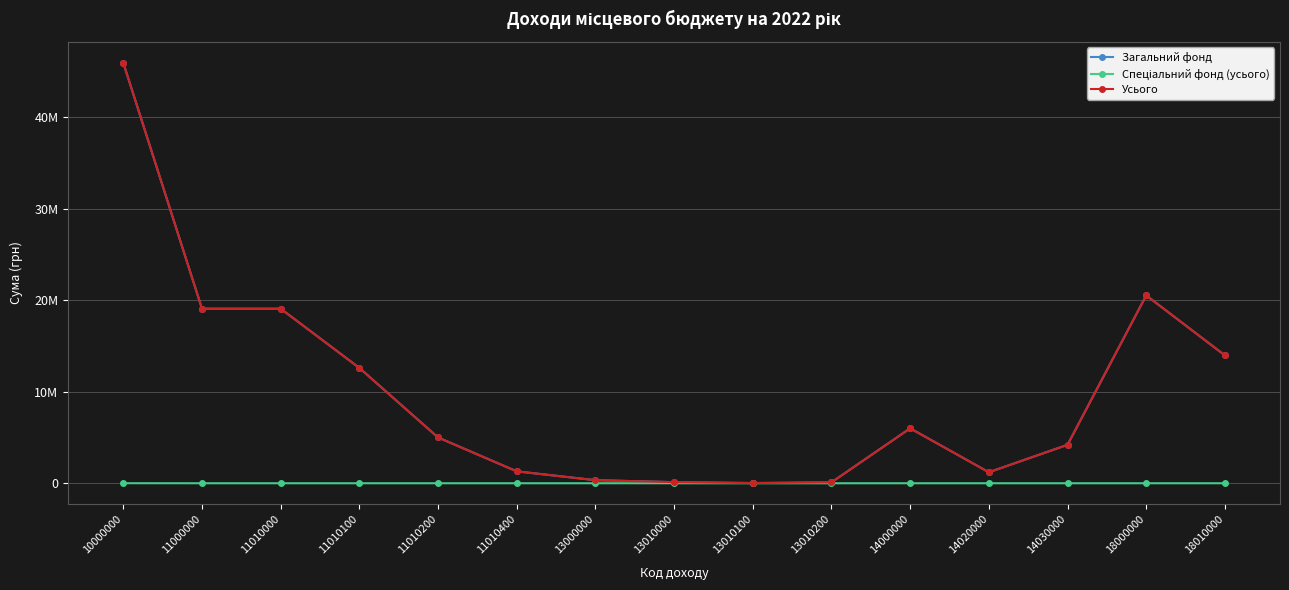

What is the value of the Усього point at the 10th from the left?

100000